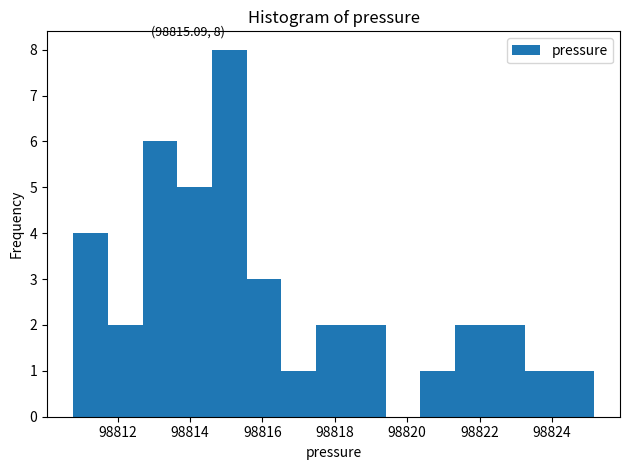

Which range on the x-axis has the tallest bar?

98814.6 to 98815.6